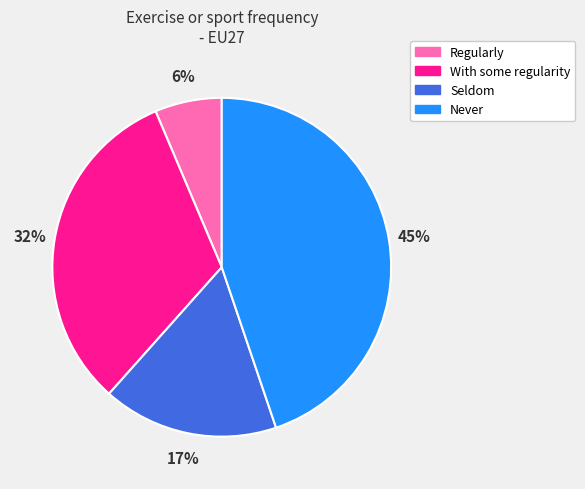

Do Regularly and Seldom together represent more than half of the pie?

No